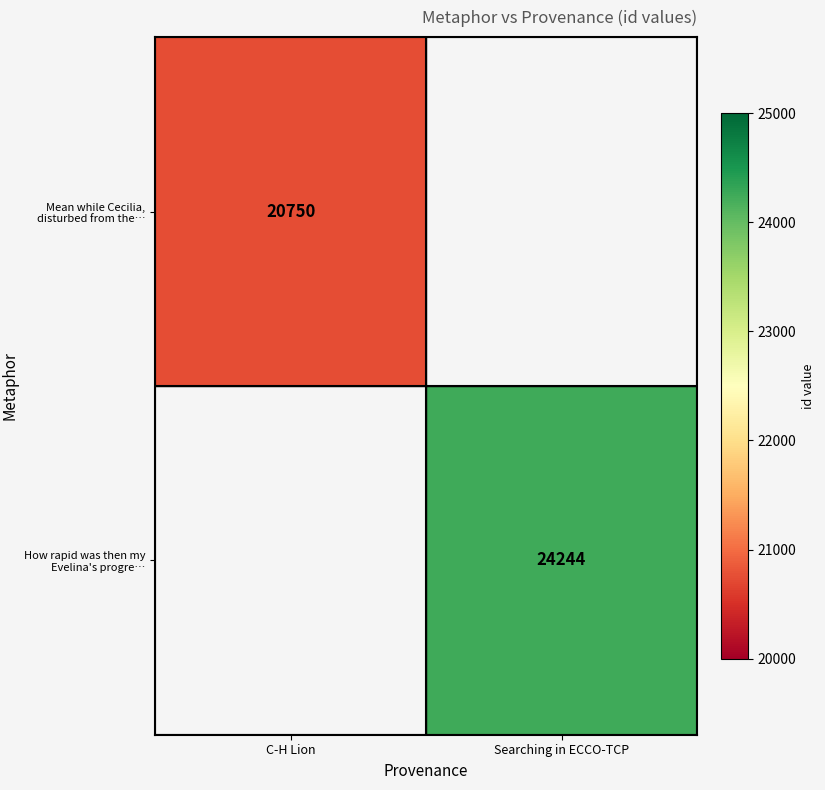

Count the number of categories in the chart.

2